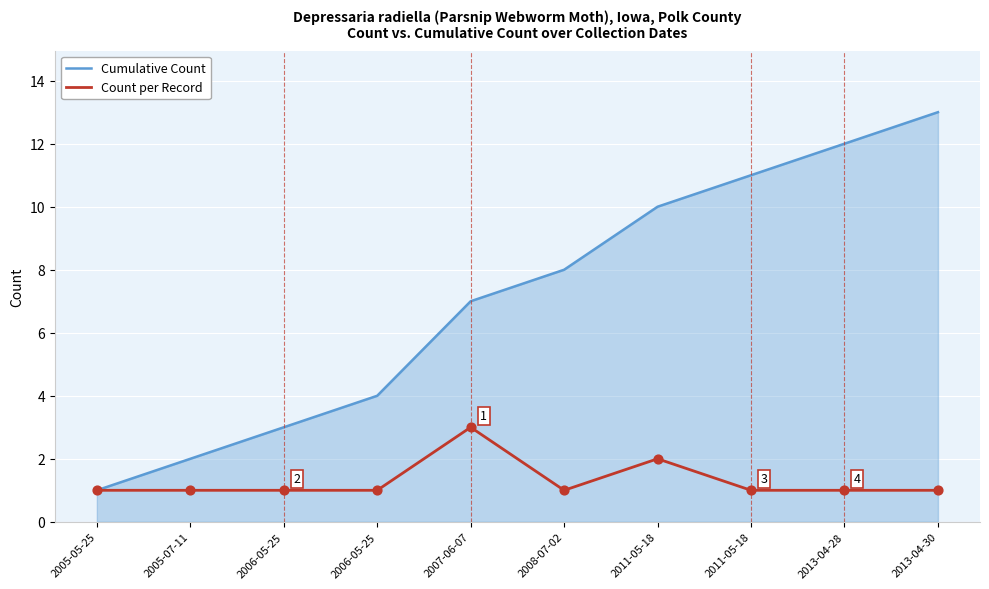

What are all the series names shown in the legend?

Cumulative Count, Count per Record